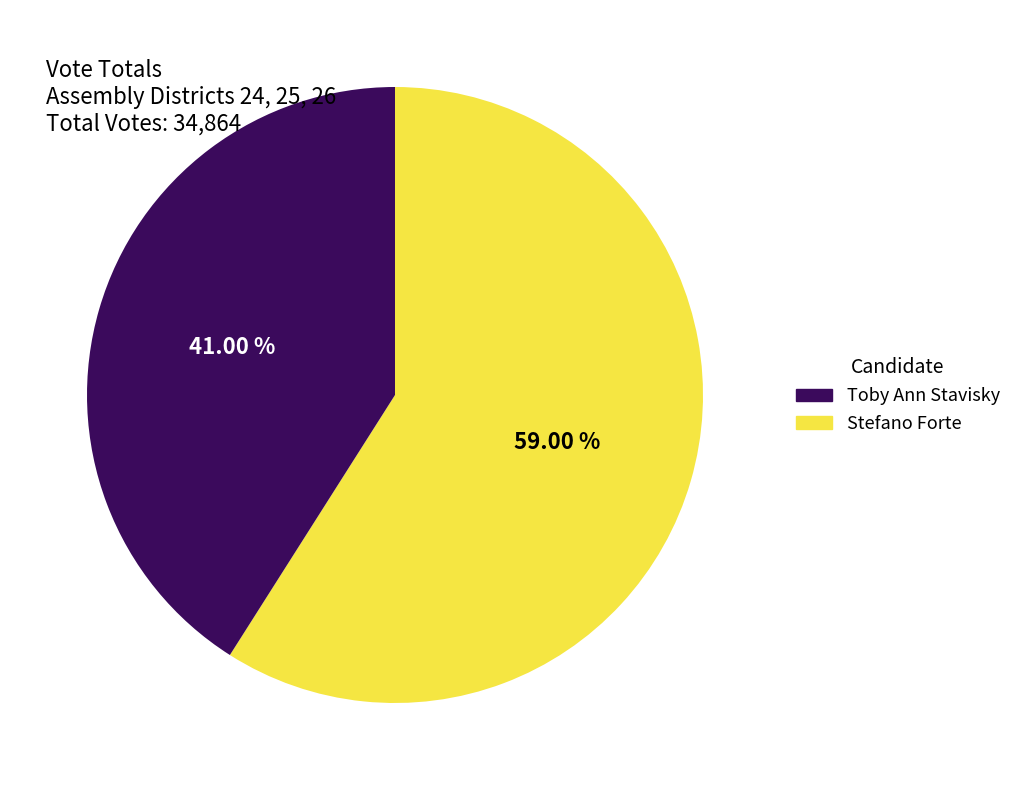

Which slice is the largest?

Toby Ann Stavisky